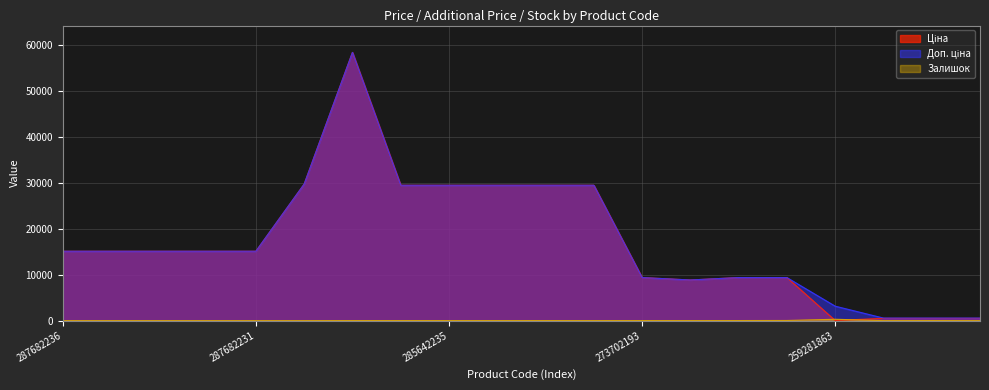

How many values in the Ціна series are below 15120?

8